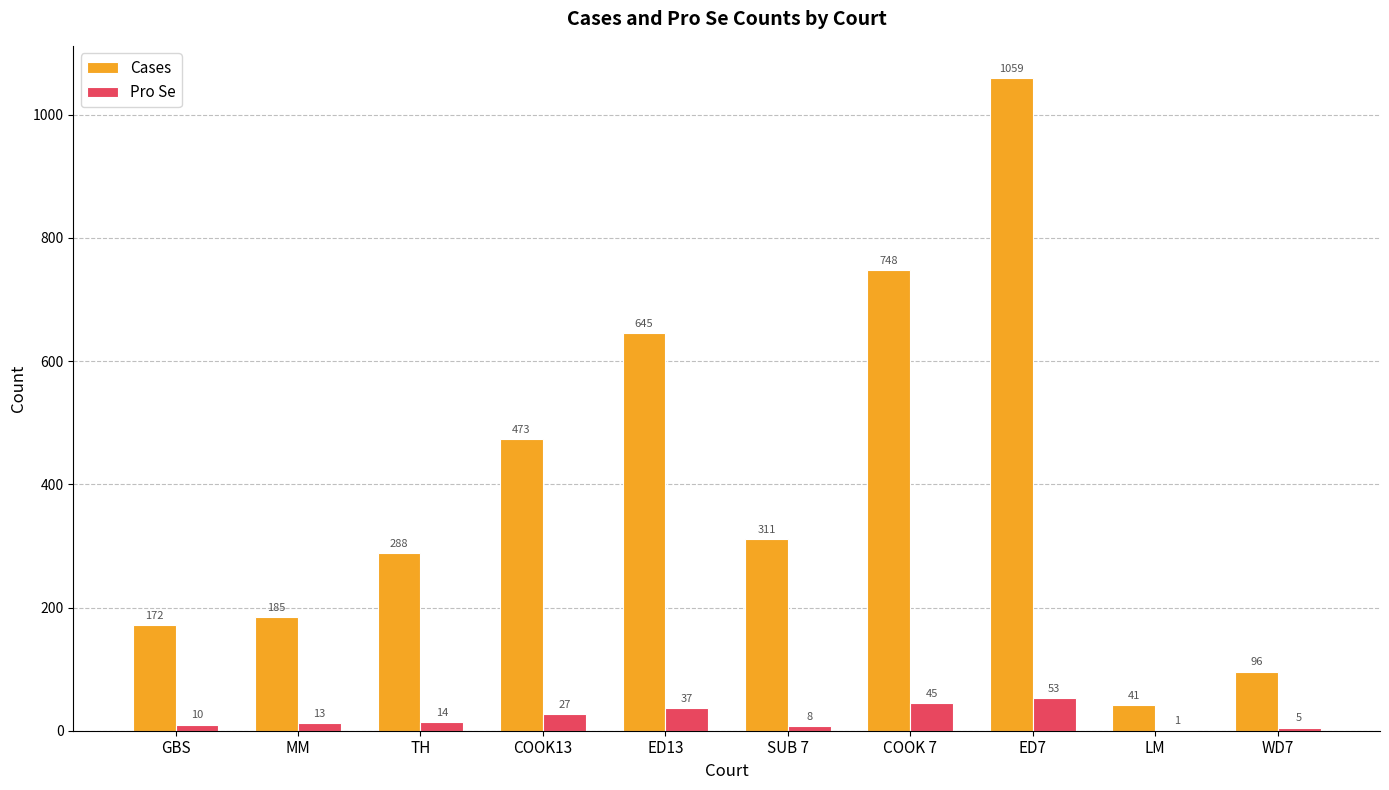

What is the greatest value displayed?

1059